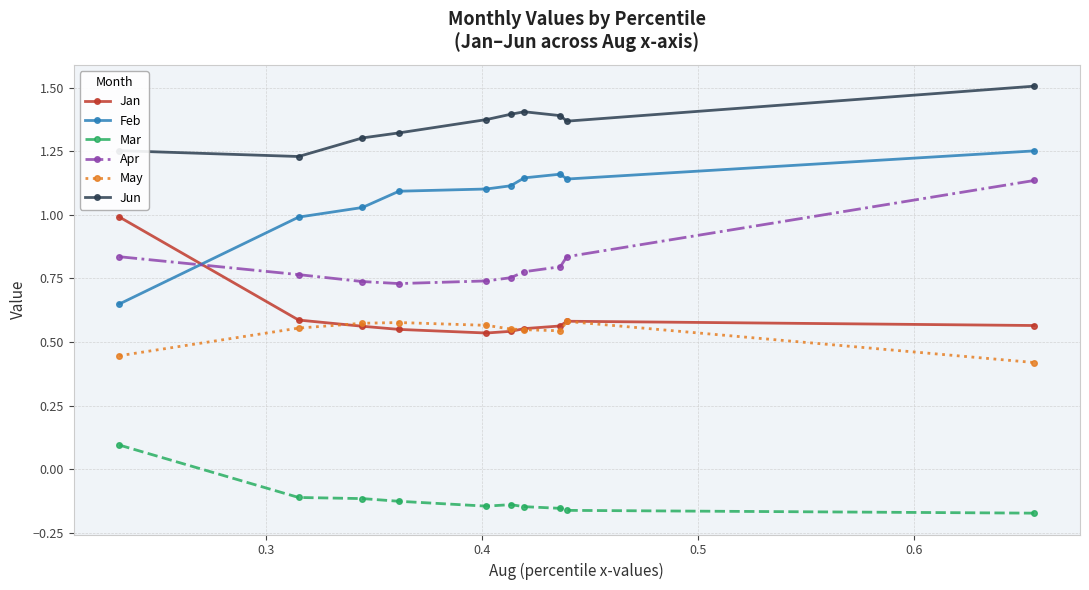

True or false: Mar and Jun intersect in this chart.

False